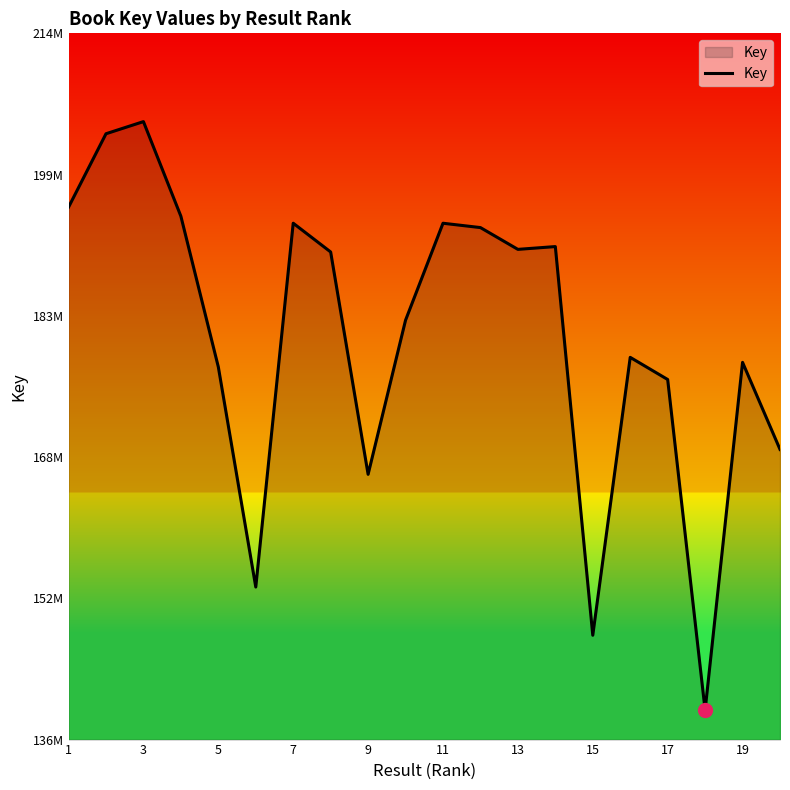

Does the chart have visible grid lines?

No